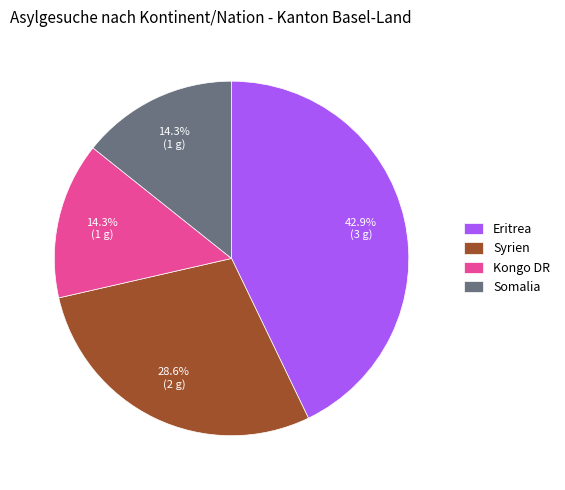

Is it true that Syrien is 29% of the pie?

True